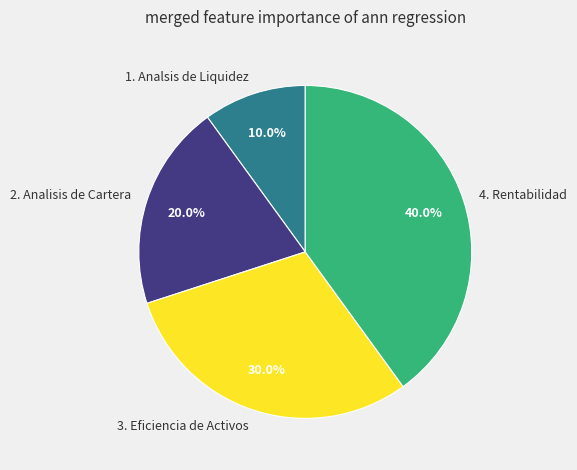

The 2. Analisis de Cartera slice represents 20% of the pie. True or false?

True